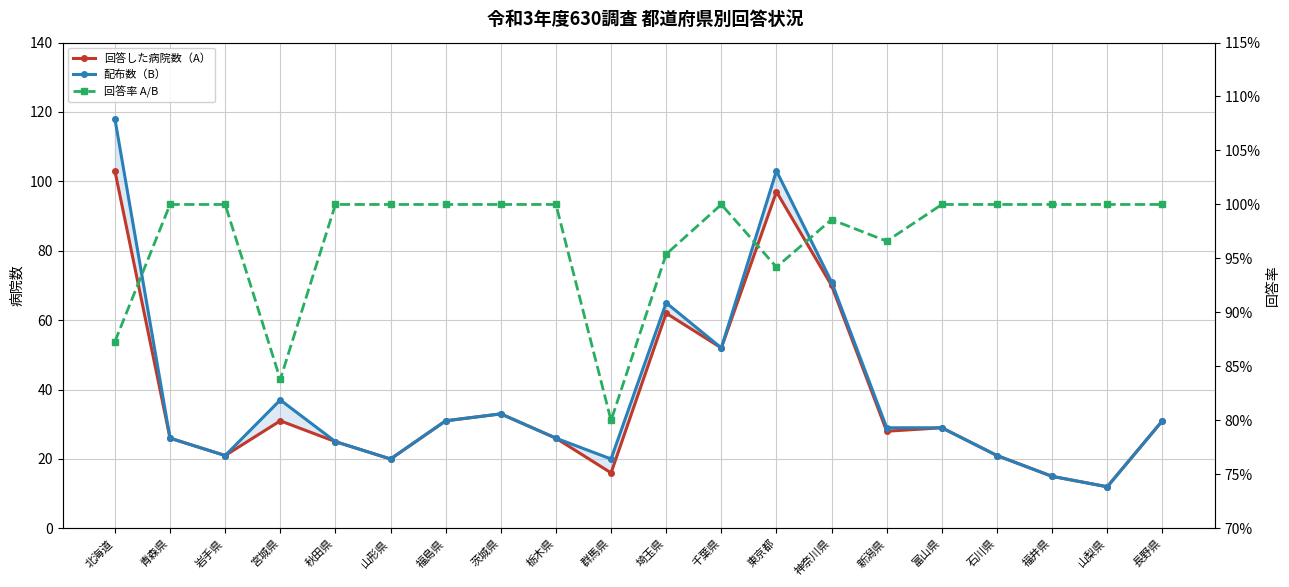

What is the spread (max minus min) of values at 茨城県?

32.0